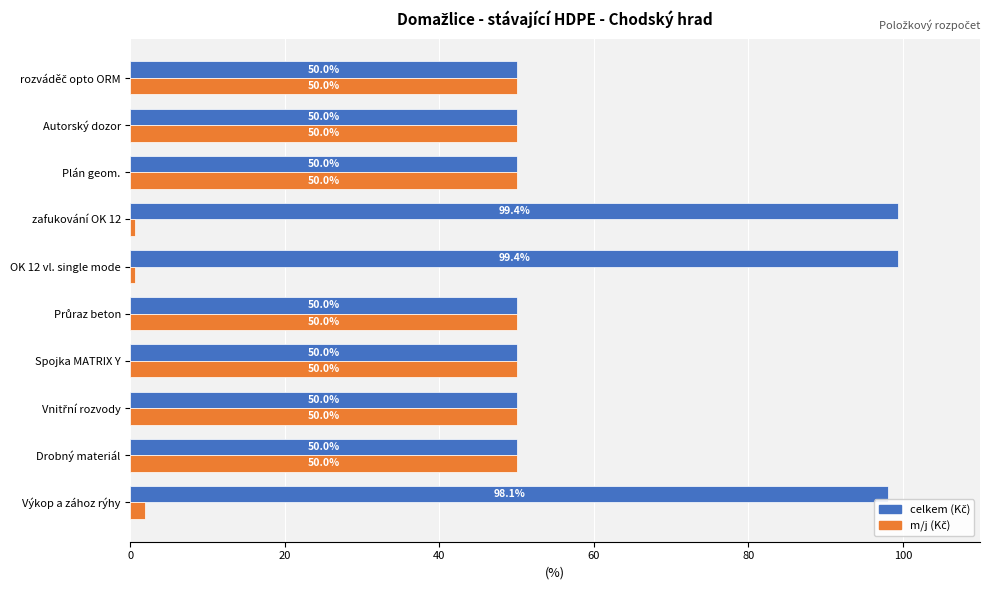

What is the total value across all series at zafukování OK 12?

100.0